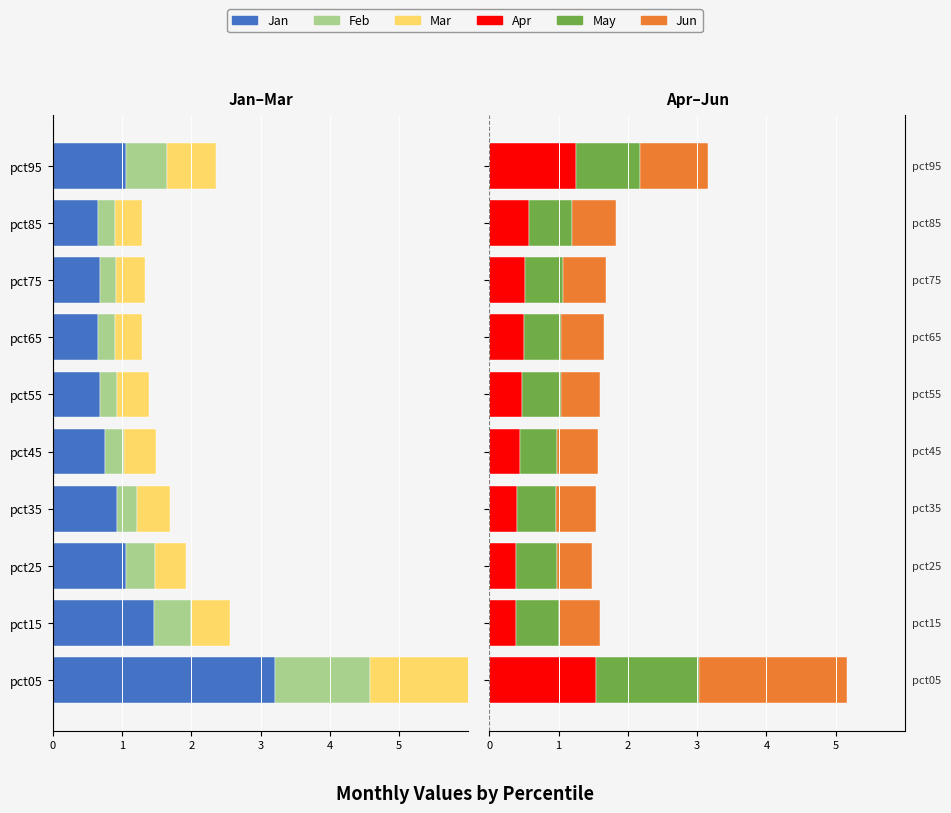

What are all the series names shown in the legend?

Jan, Feb, Mar, Apr, May, Jun